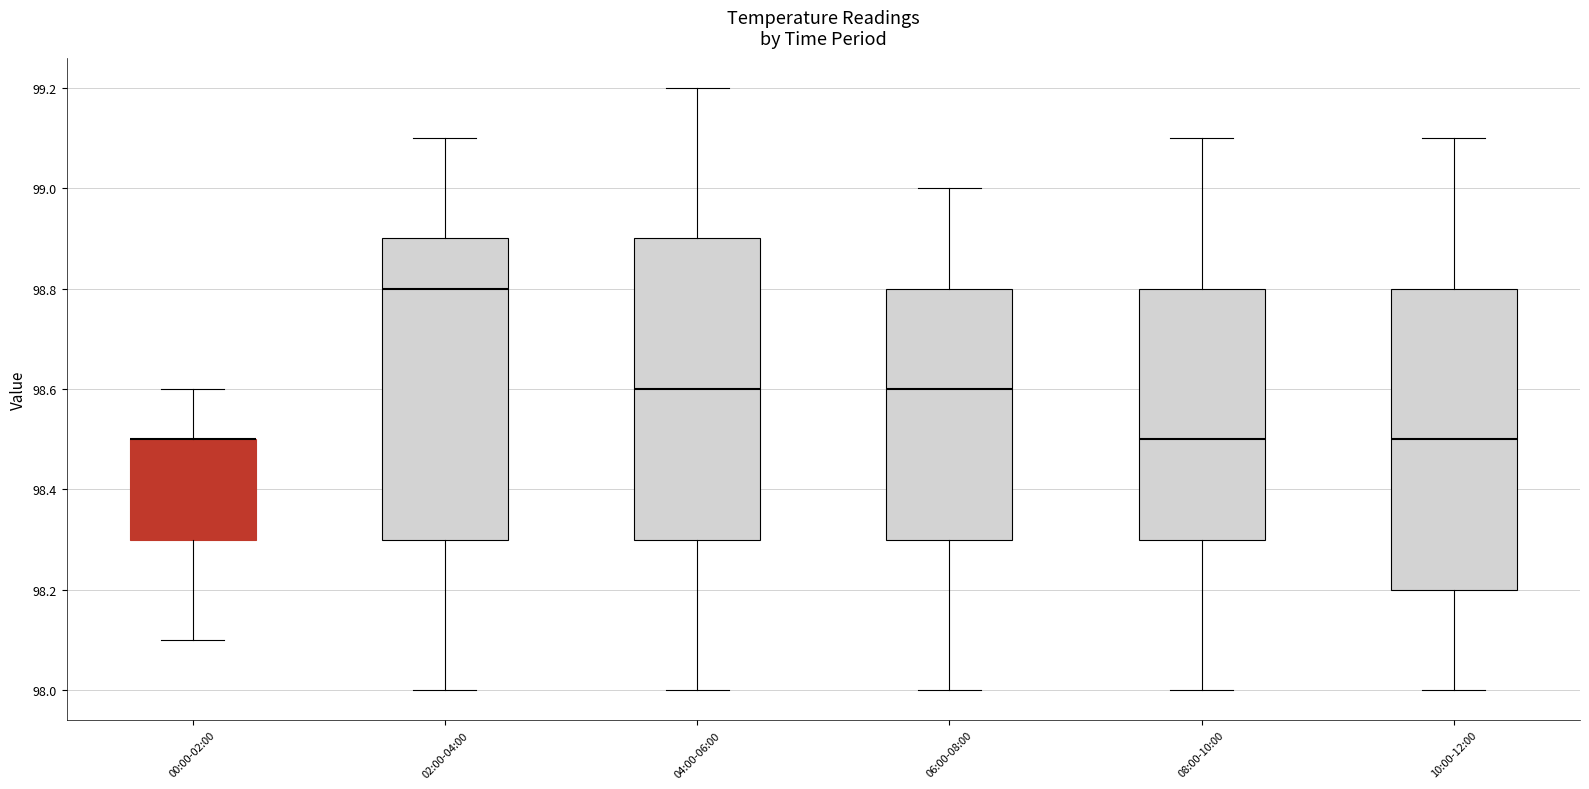

Where does the median line of the box for 06:00-08:00 sit on the y-axis? The values are not printed on the chart, so give them approximately, as read against the axis.

98.6